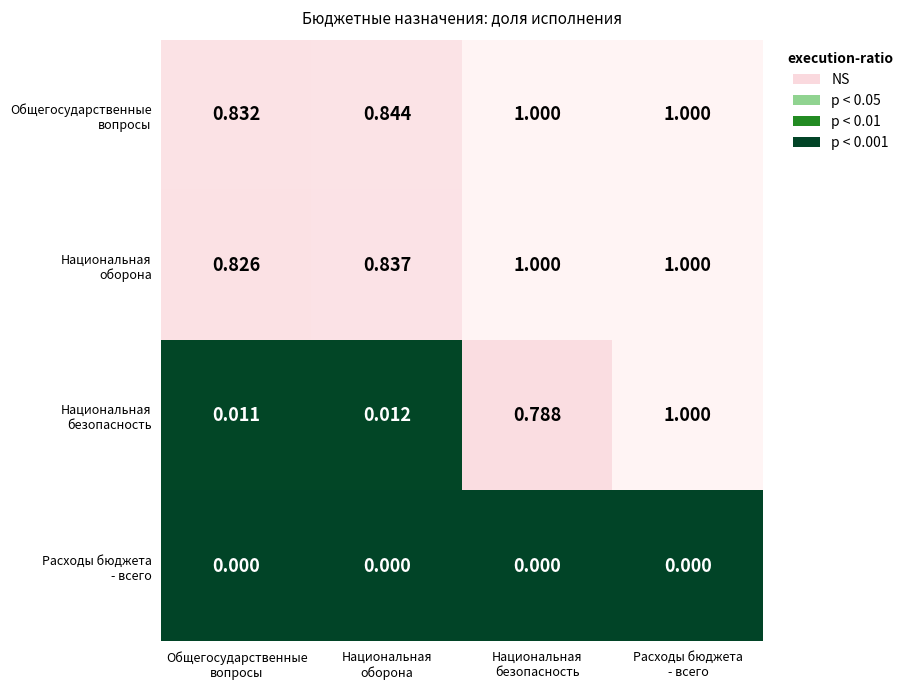

At how many categories does at least one series exceed 0?

4